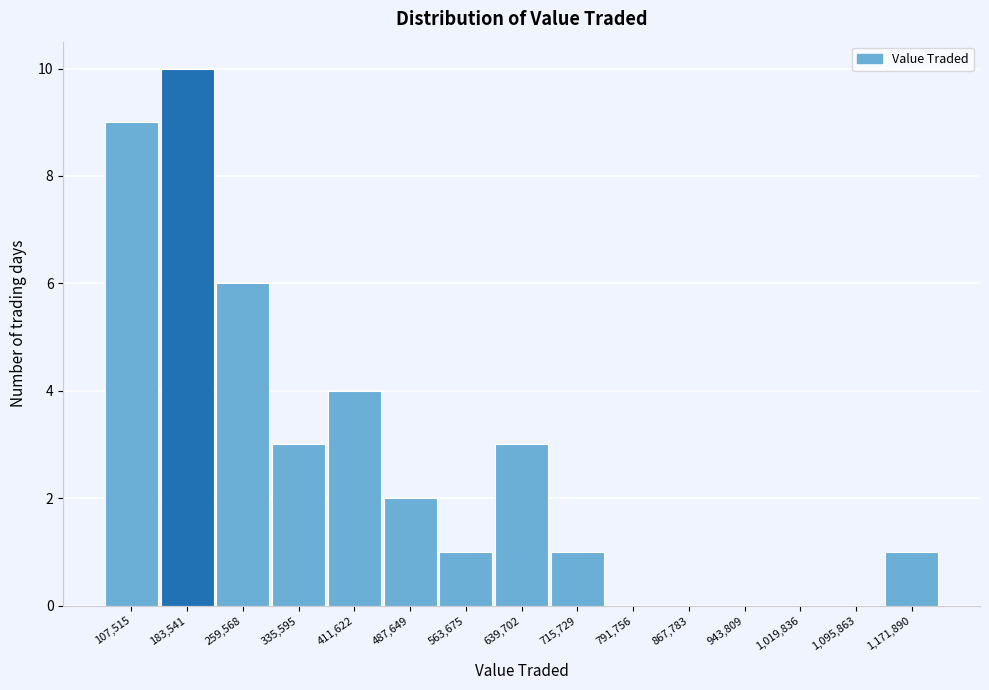

Reading left to right, transcribe all the data shown in this chart.

107,515=9	183,541=10	259,568=6	335,595=3	411,622=4	487,649=2	563,675=1	639,702=3	715,729=1	791,756=0	867,783=0	943,809=0	1,019,836=0	1,095,863=0	1,171,890=1